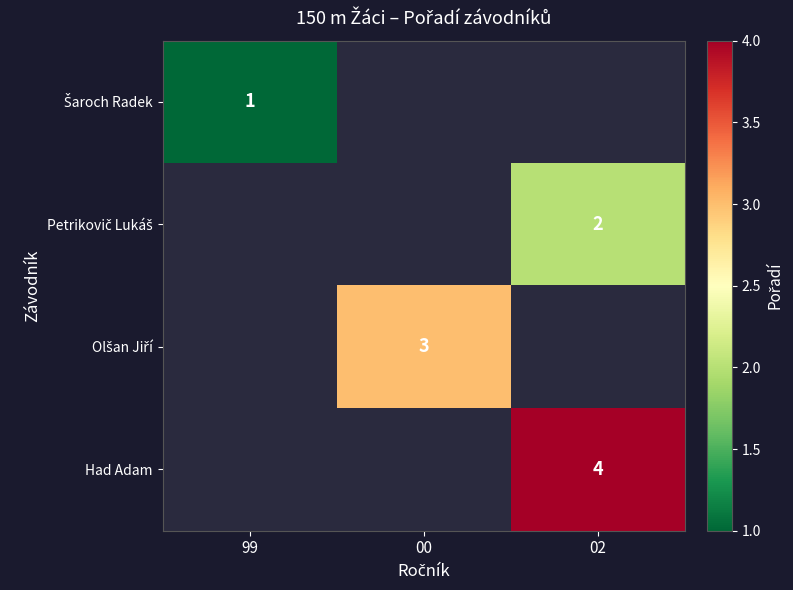

At how many categories does at least one series exceed 2?

2